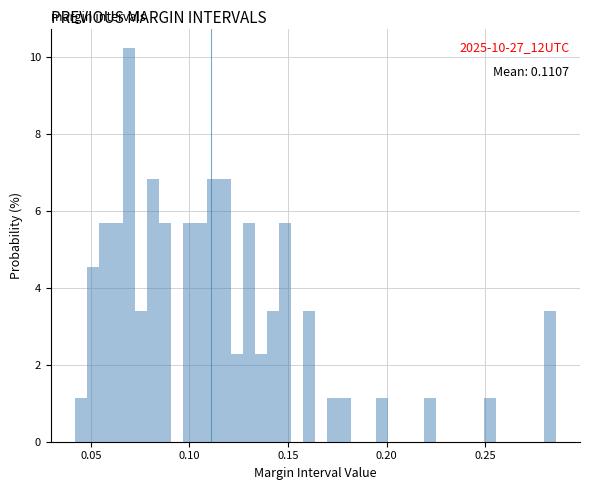

Around what value on the x-axis is the tallest bar? Give the approximate position of its centre, as read against the axis.

0.070